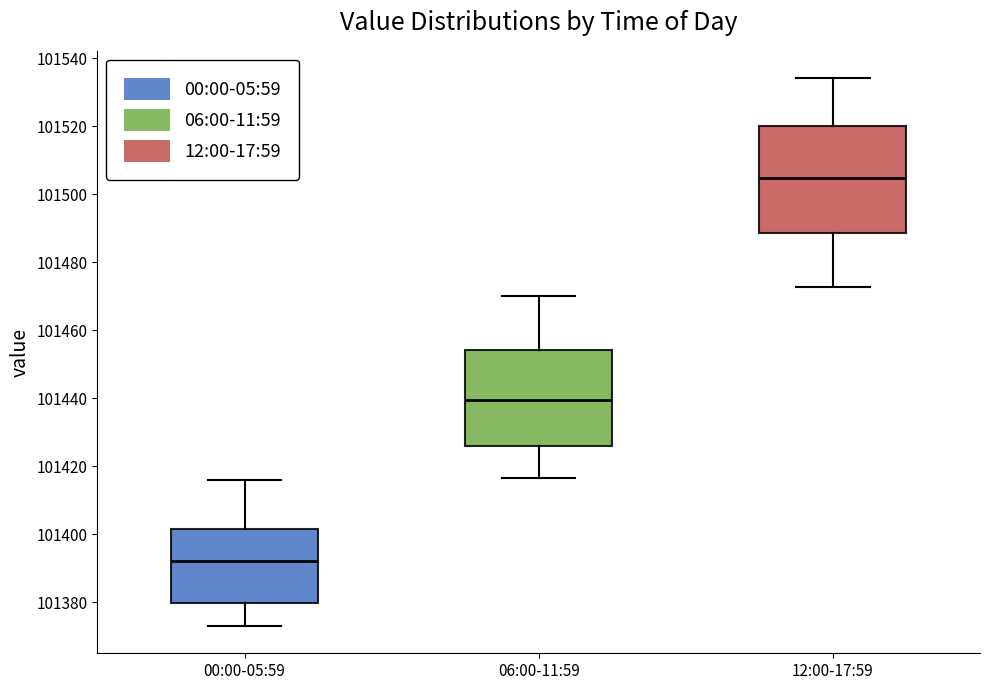

Reading left to right, read every box against the y-axis: the position of its median line, the range the box covers, and the ends of its whiskers. The values are not printed on the chart, so give them approximately, as read against the axis.

00:00-05:59: median 101392, box 101380 to 101402, whiskers 101374 to 101416
06:00-11:59: median 101440, box 101426 to 101454, whiskers 101416 to 101470
12:00-17:59: median 101504, box 101488 to 101520, whiskers 101472 to 101534